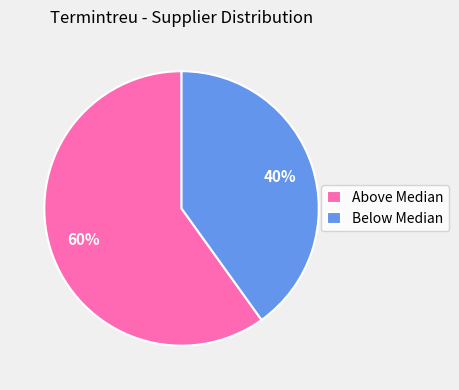

To the nearest percent, what portion does Below Median represent?

40%